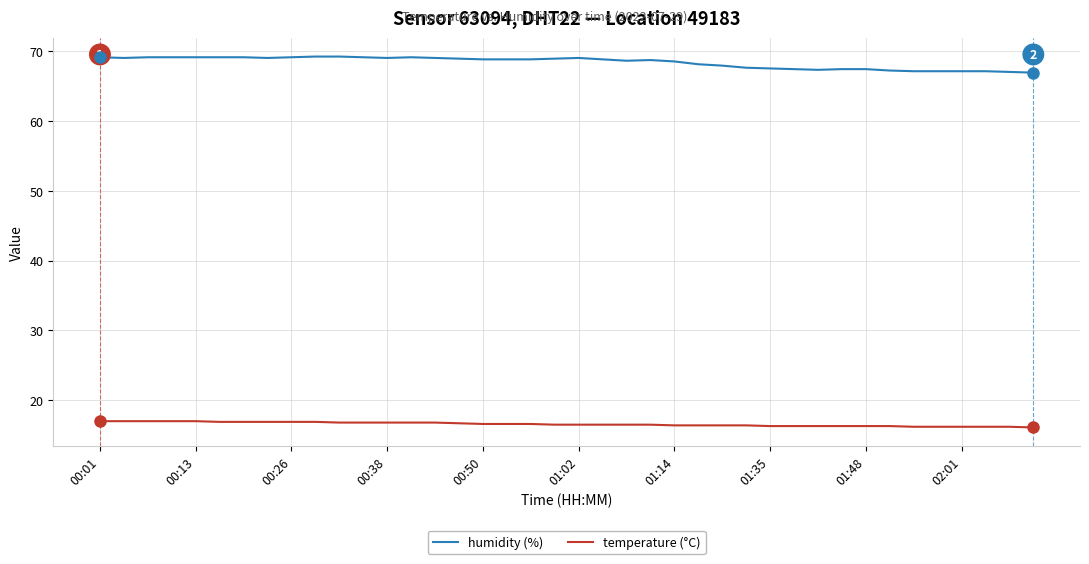

What is the difference between the maximum and minimum values in the humidity (%) series?

2.3